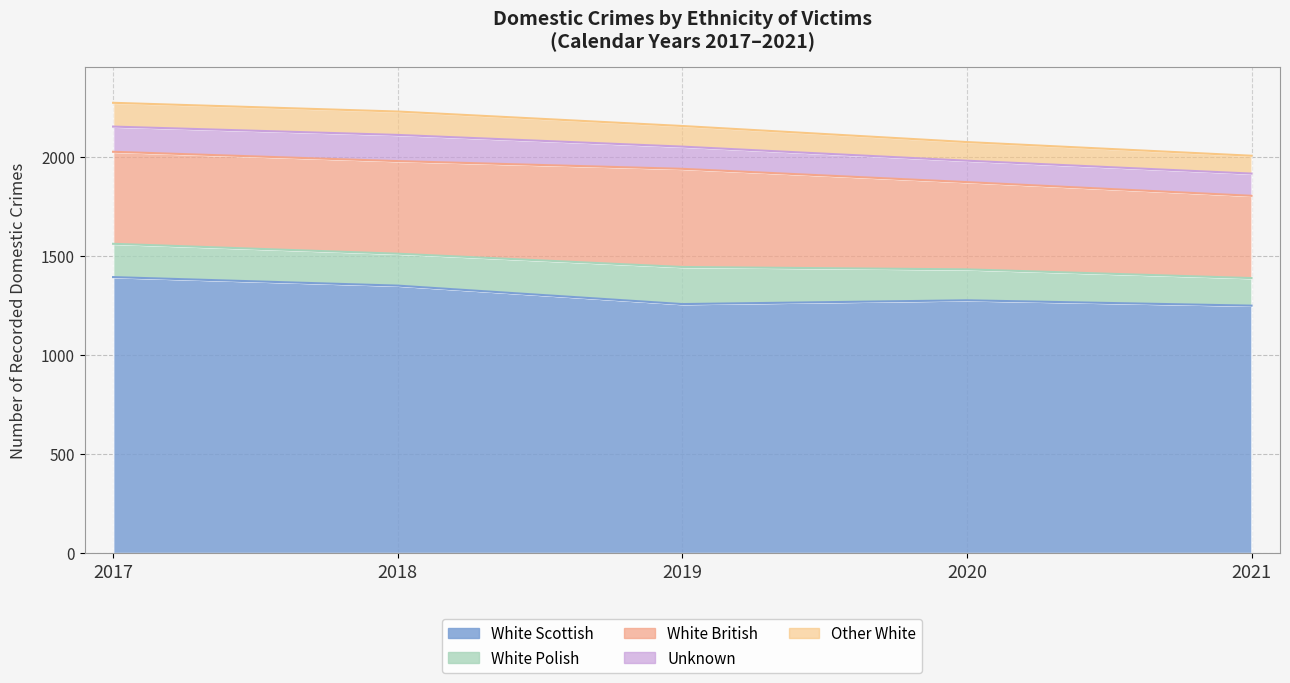

At which label does White British first exceed 464?

2018